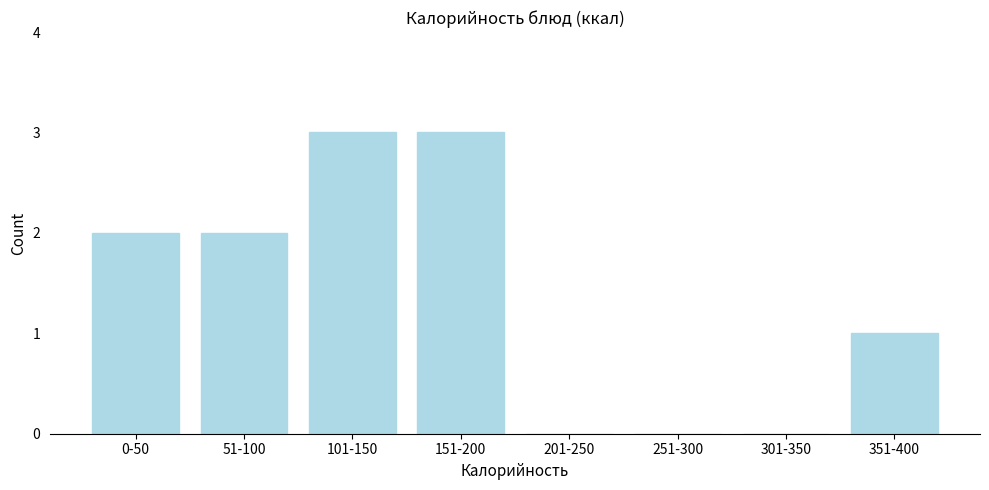

Reading left to right, extract all data points from this chart.

0-50=2	51-100=2	101-150=3	151-200=3	201-250=0	251-300=0	301-350=0	351-400=1